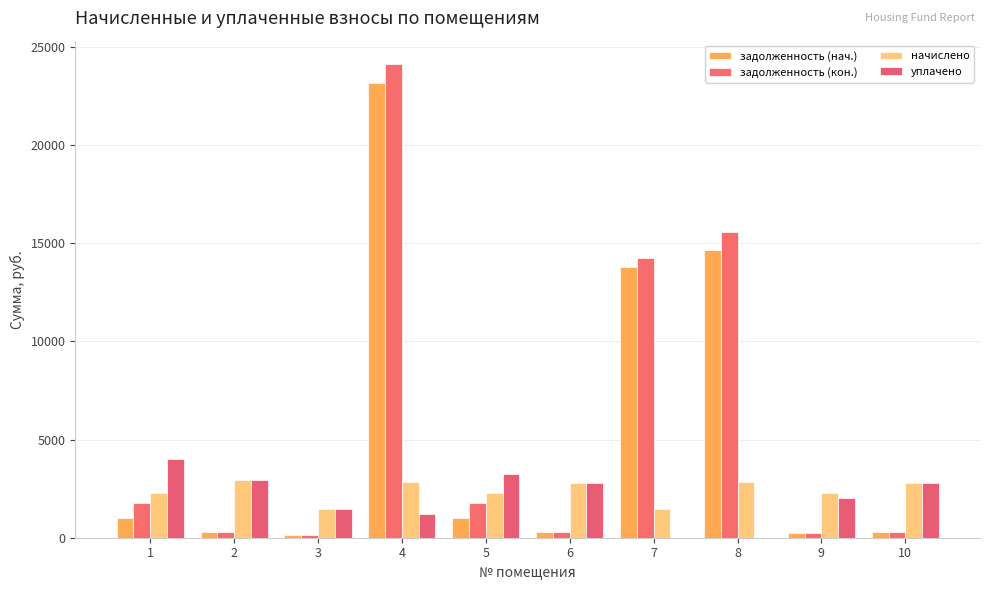

The value of задолженность (кон.) at 2 is 301.9. True or false?

True